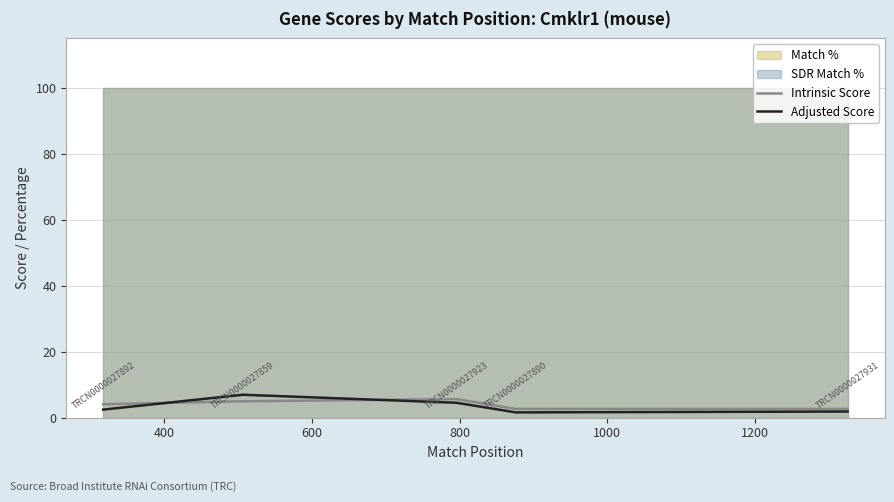

What is the highest value of the Intrinsic Score series?

5.6